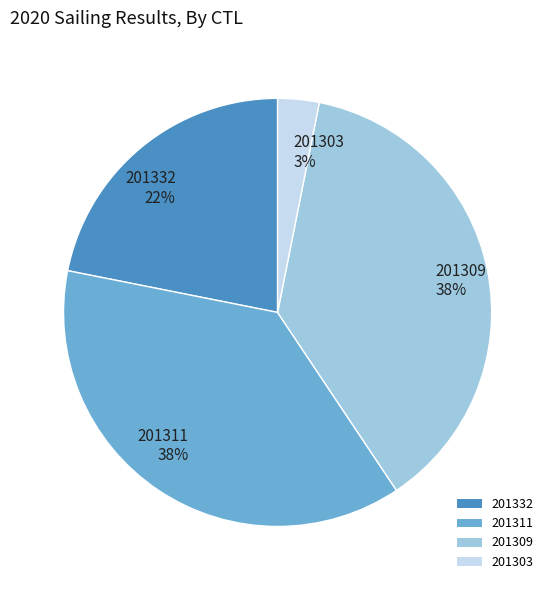

To the nearest percent, what is the difference between the 201332 22% and 201309 38% slice percentages?

16%